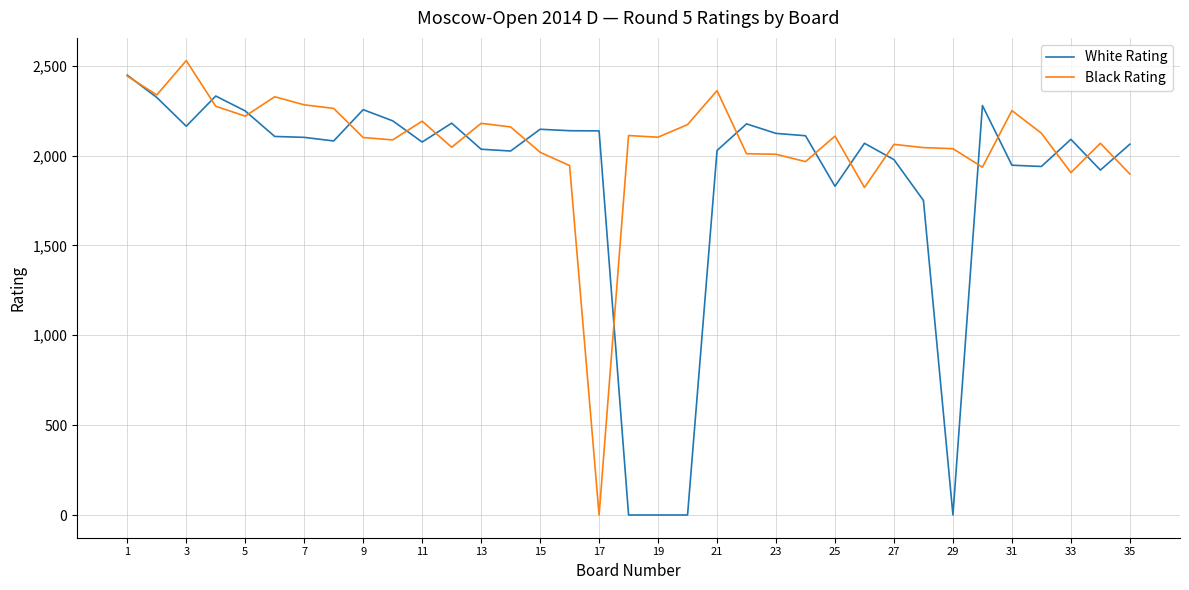

Which series has the largest total across all categories?

Black Rating